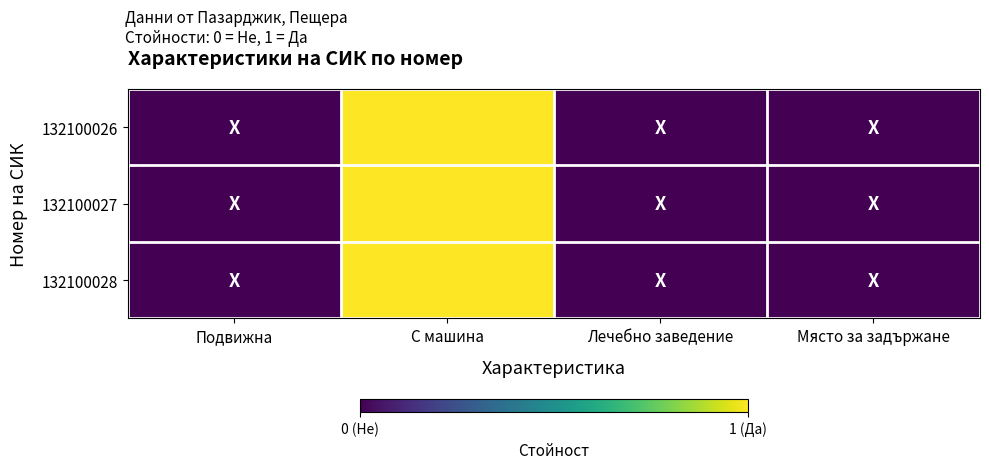

Which series has the largest total across all categories?

132100026